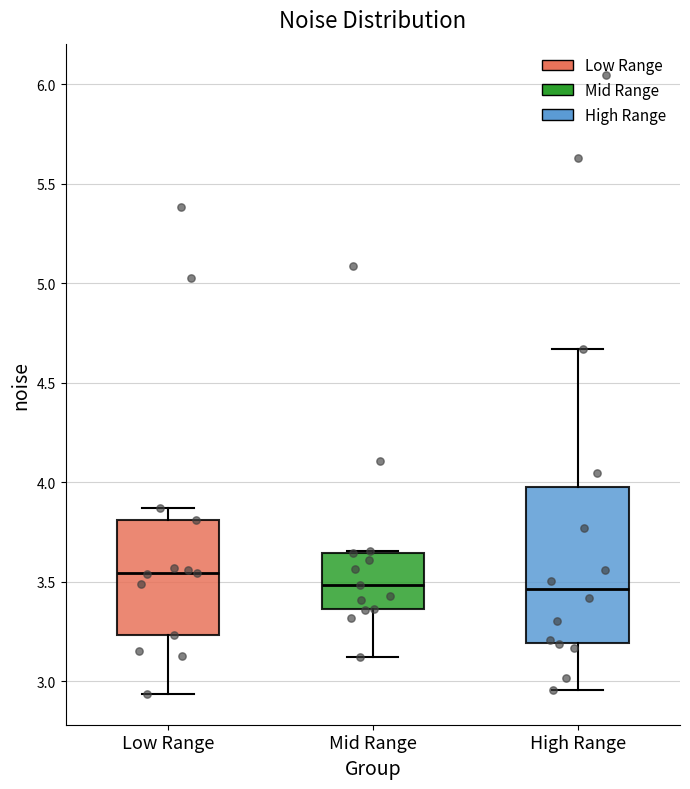

Comparing the boxes themselves (not the whiskers), which one is the tallest?

High Range